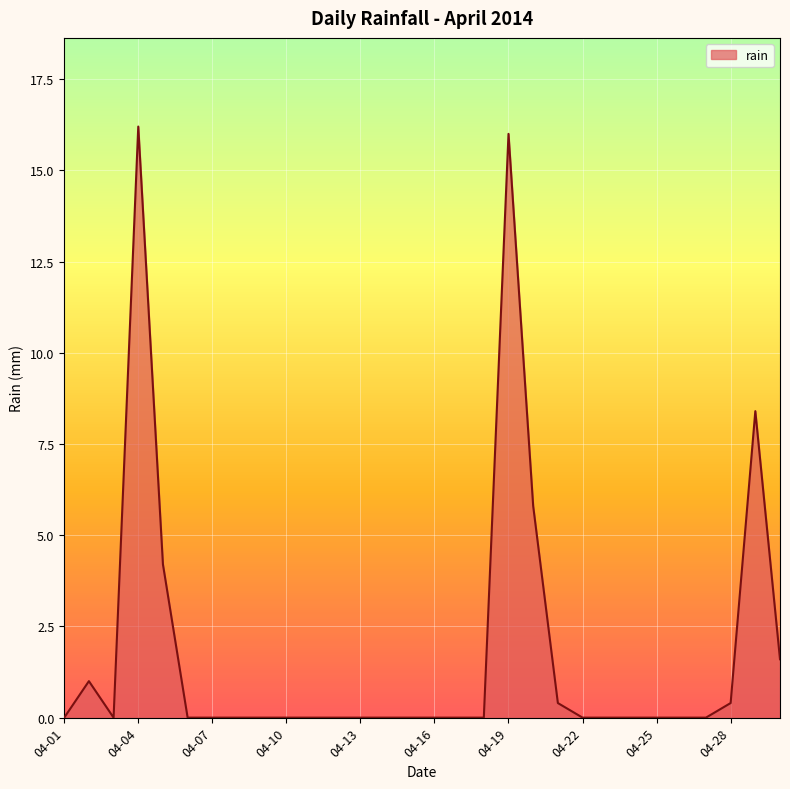

What is the maximum value shown in the chart?

16.2